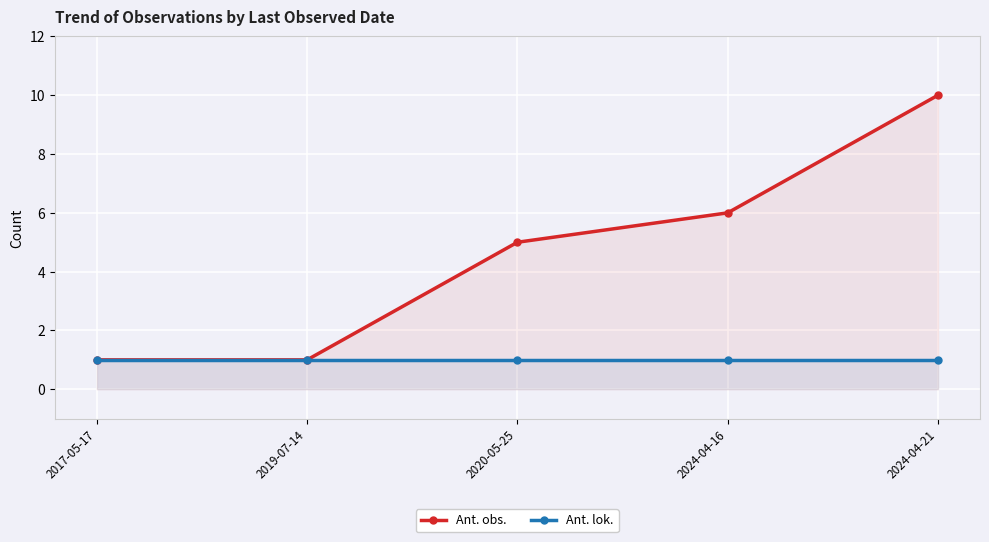

Does the chart display data point markers on the line(s)?

Yes